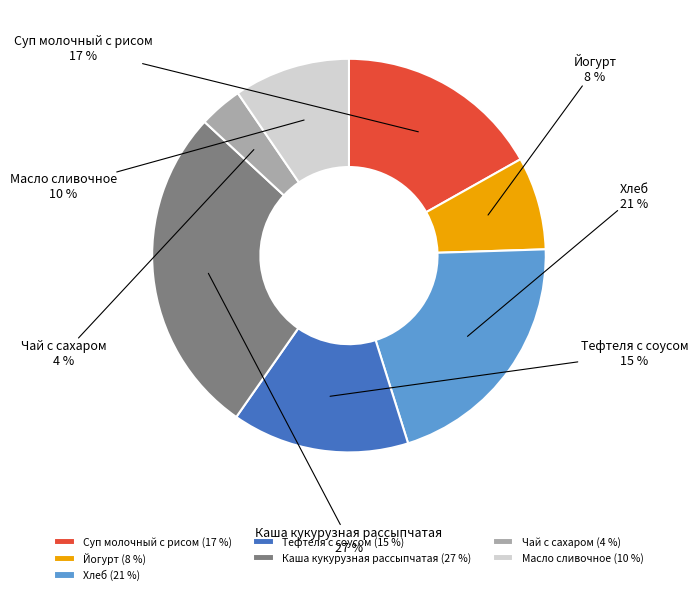

How many segments does this pie chart have?

7